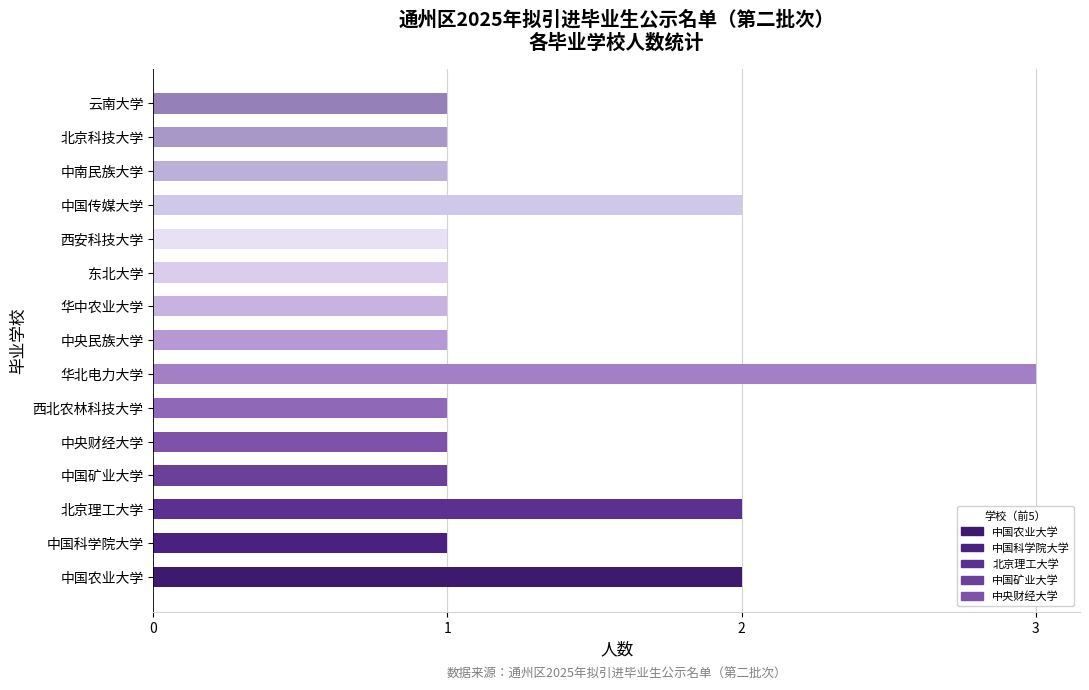

Reading bottom to top, list all the values displayed in this chart.

中国农业大学=2	中国科学院大学=1	北京理工大学=2	中国矿业大学=1	中央财经大学=1	西北农林科技大学=1	华北电力大学=3	中央民族大学=1	华中农业大学=1	东北大学=1	西安科技大学=1	中国传媒大学=2	中南民族大学=1	北京科技大学=1	云南大学=1